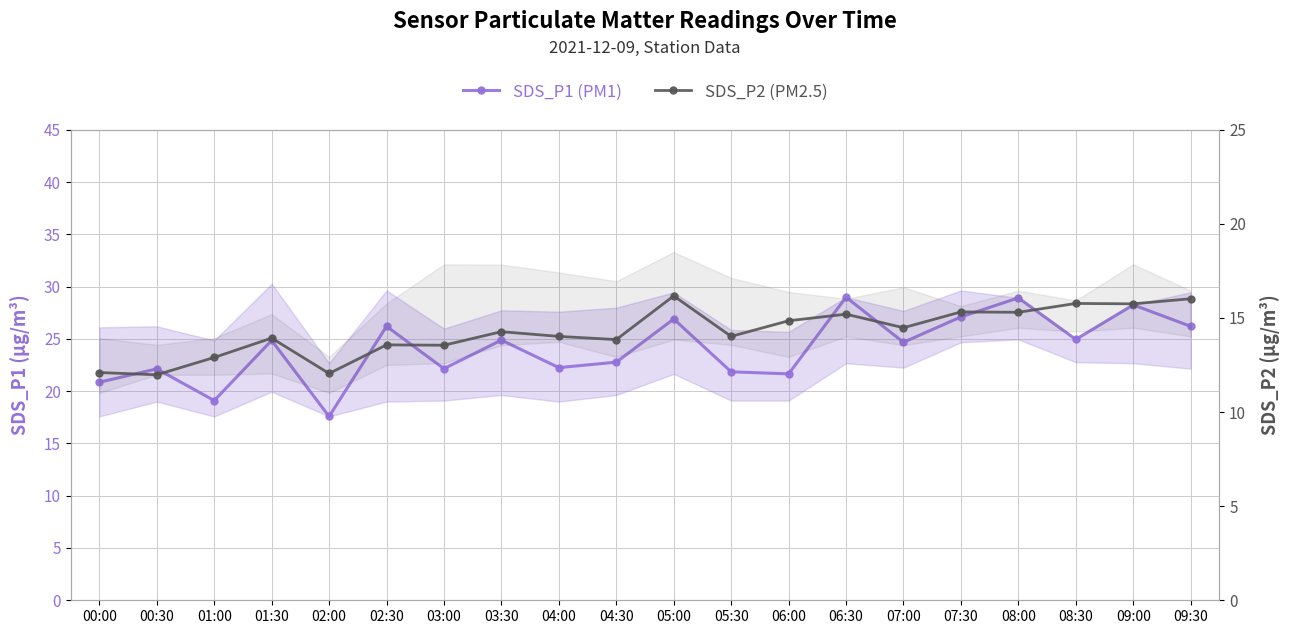

What is the total value across all series at 08:00?

44.2